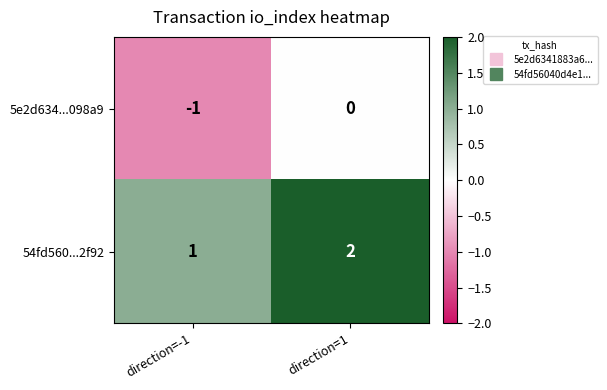

Rank the series at direction=-1 from lowest to highest value.

5e2d634...098a9, 54fd560...2f92